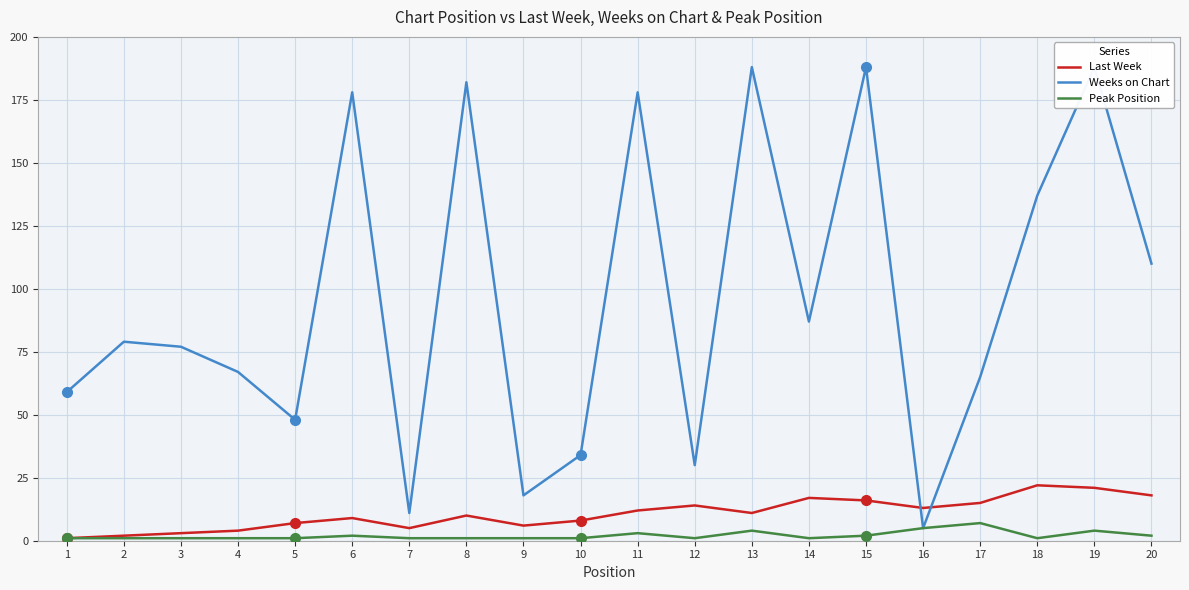

Which category has the lowest value across all series?

1